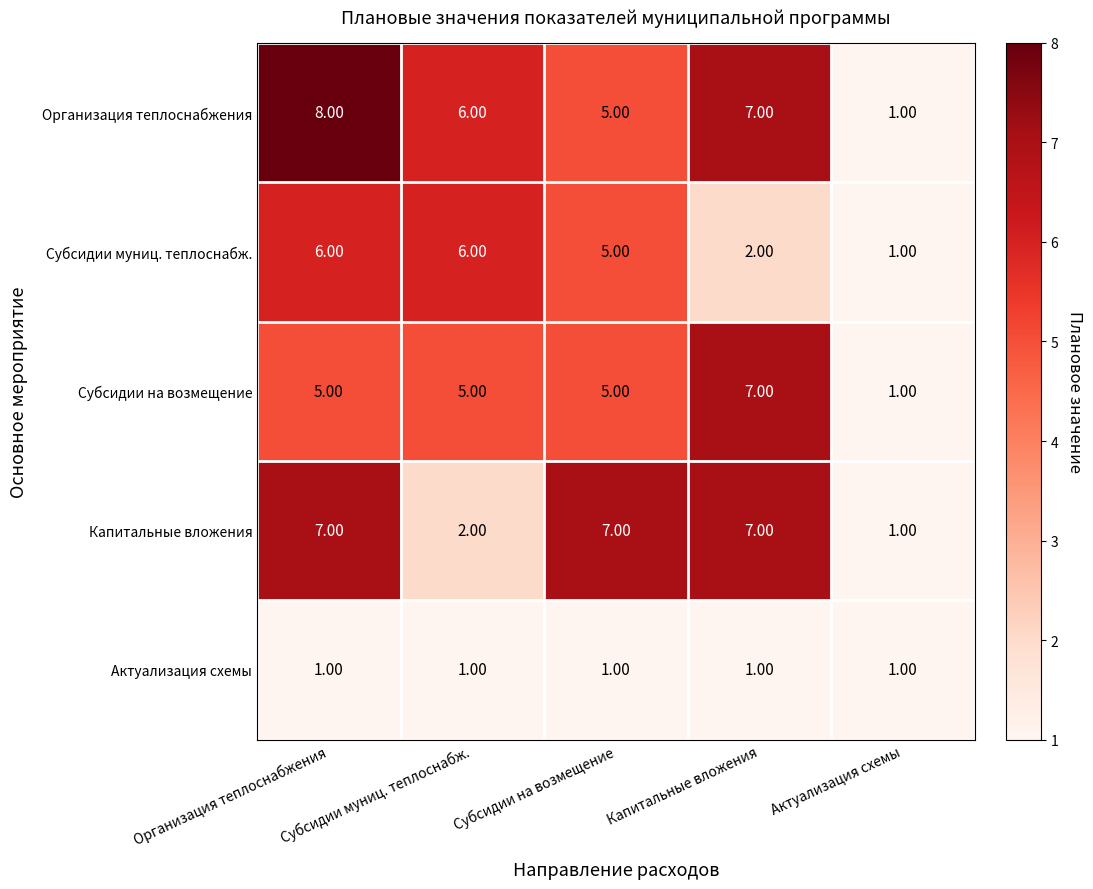

At which category is the sum across all series the highest?

Организация теплоснабжения